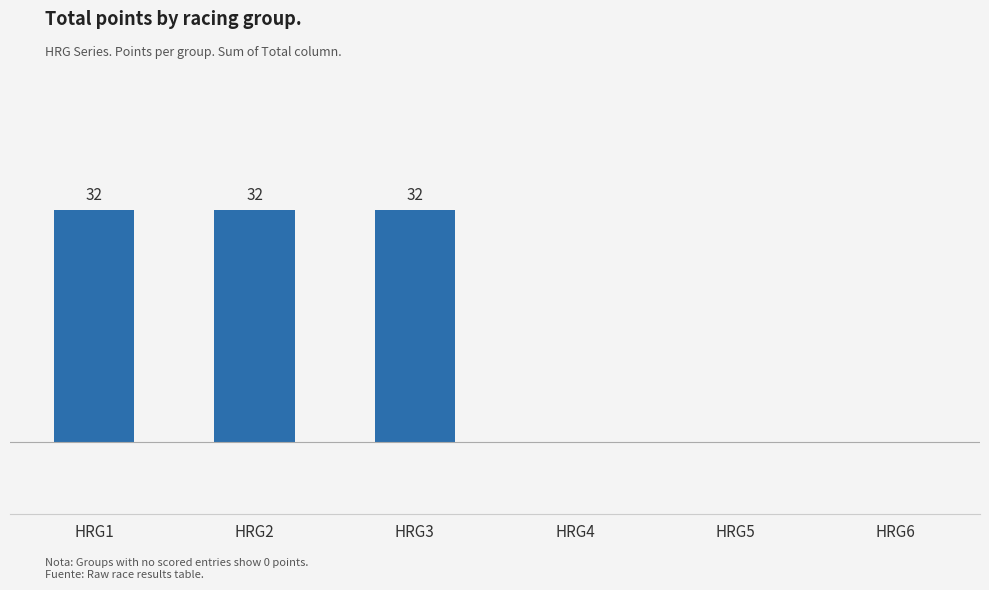

Which has a higher value, HRG2 or HRG6?

HRG2